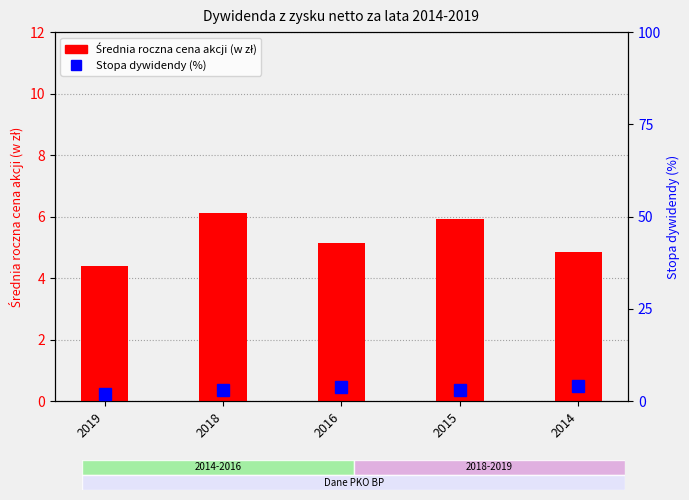

Where does the Średnia roczna cena akcji (w zł) series first go above 5?

2018